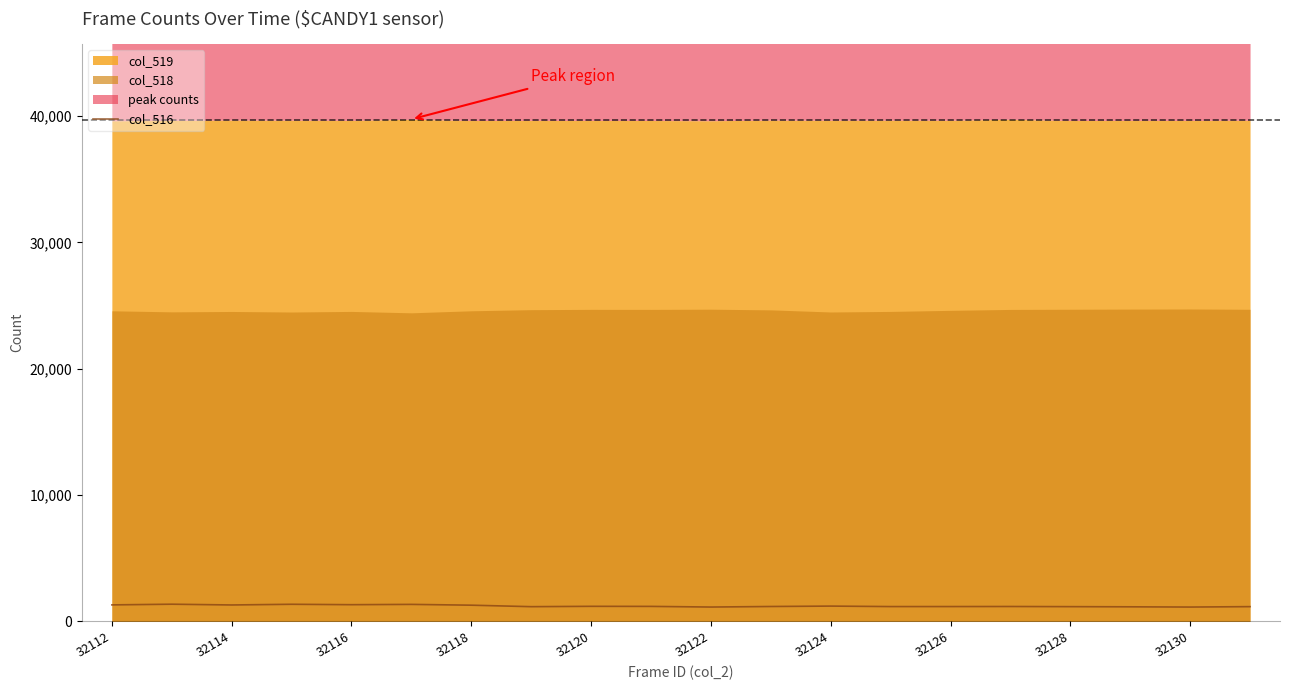

What is the change in value from 32130 to 14?

-13